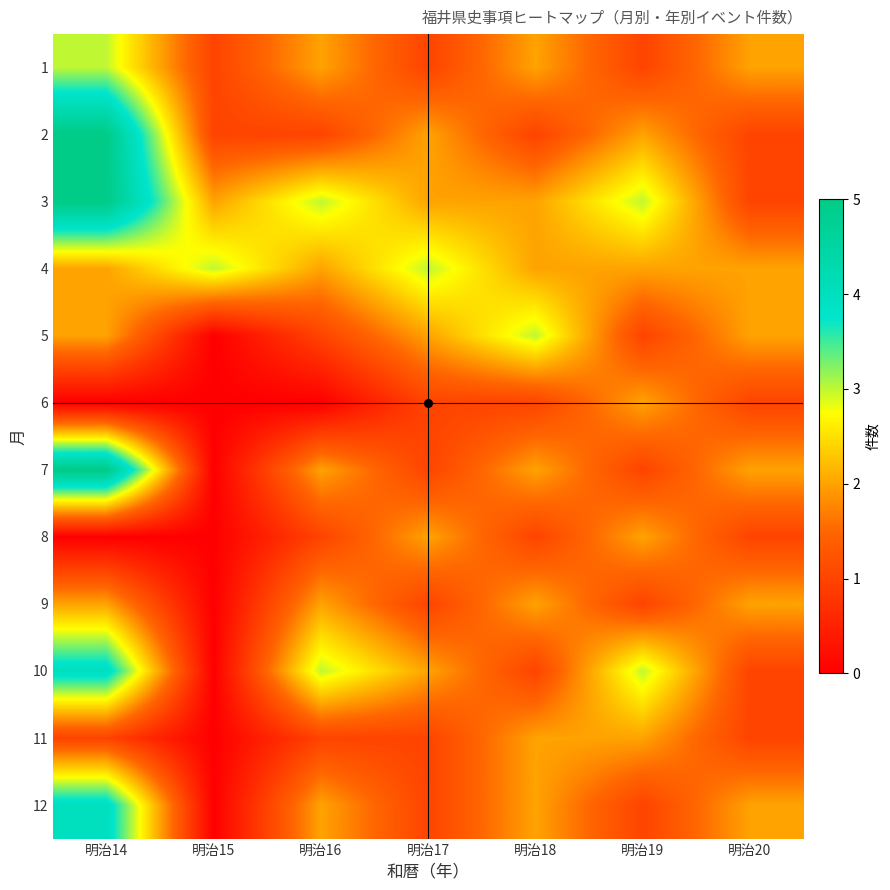

What is the difference between the highest and lowest values at 明治17?

2